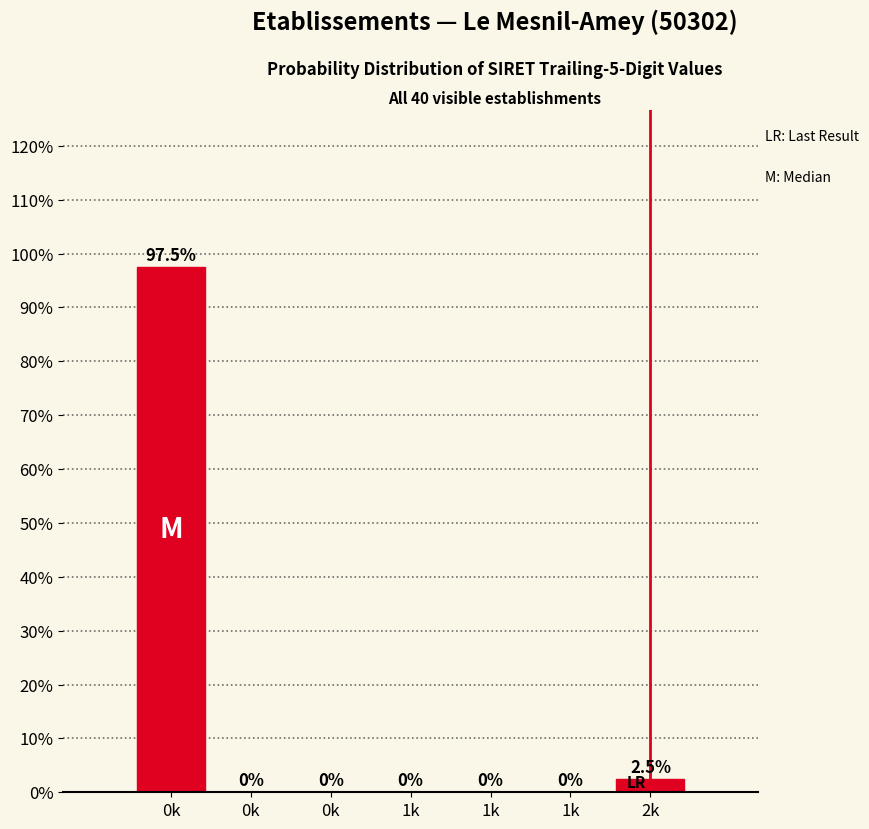

How many positive values are there?

2